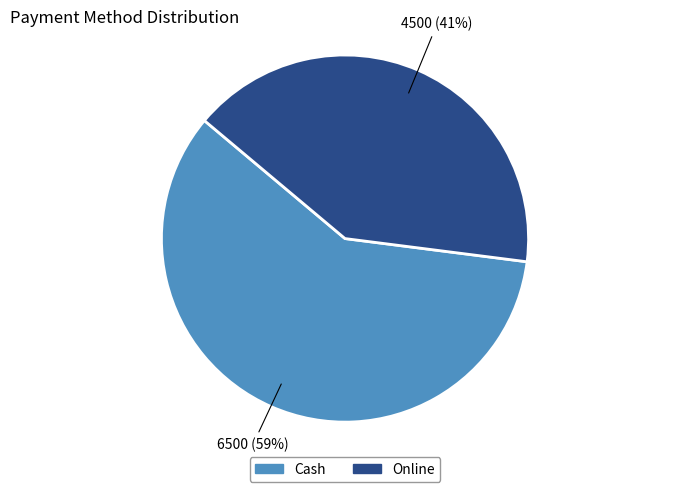

To the nearest percent, what is the difference between the largest and smallest slice percentages?

18%